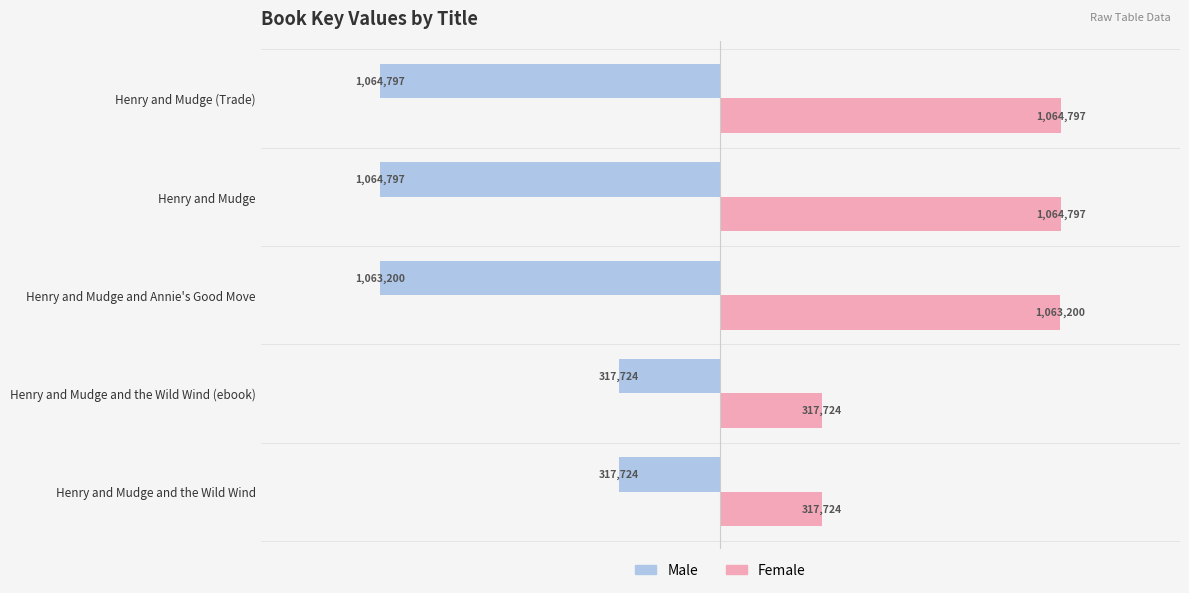

What are all the series names shown in the legend?

Male, Female